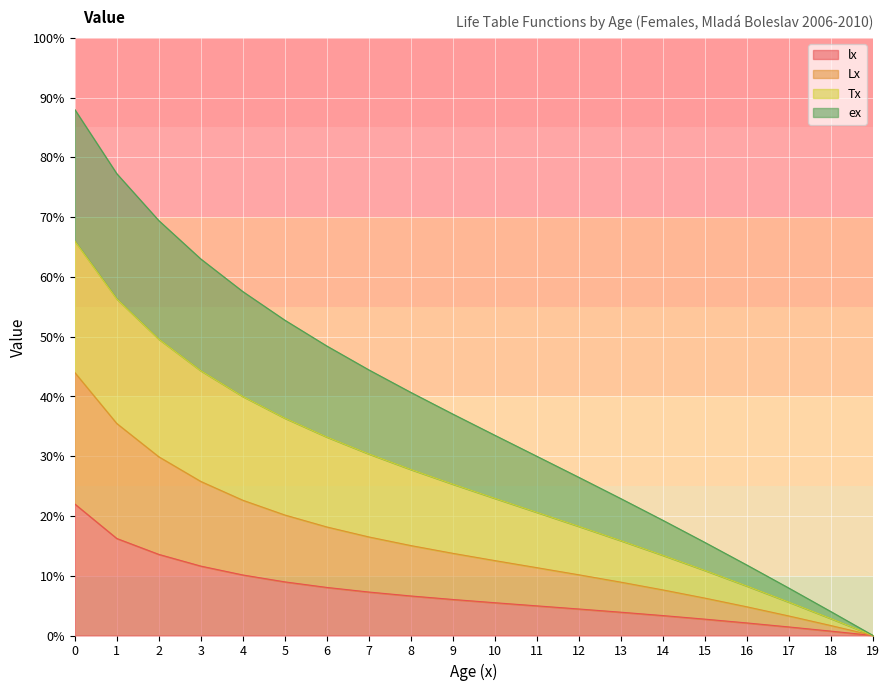

The value of Lx at 8 is 0.2. True or false?

True